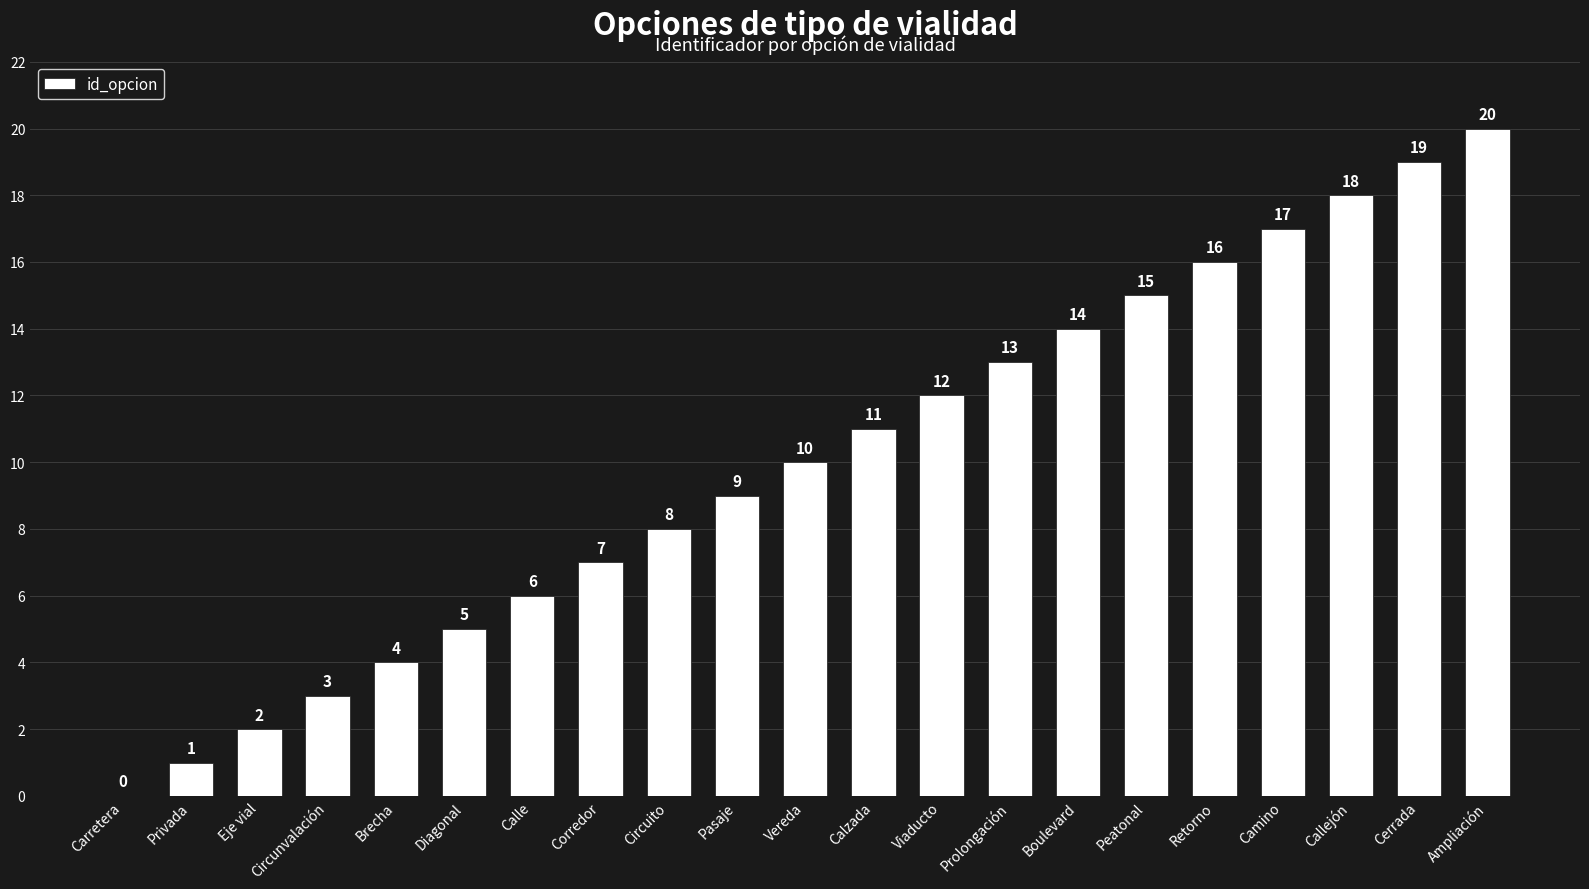

What is the sum of all values?

210